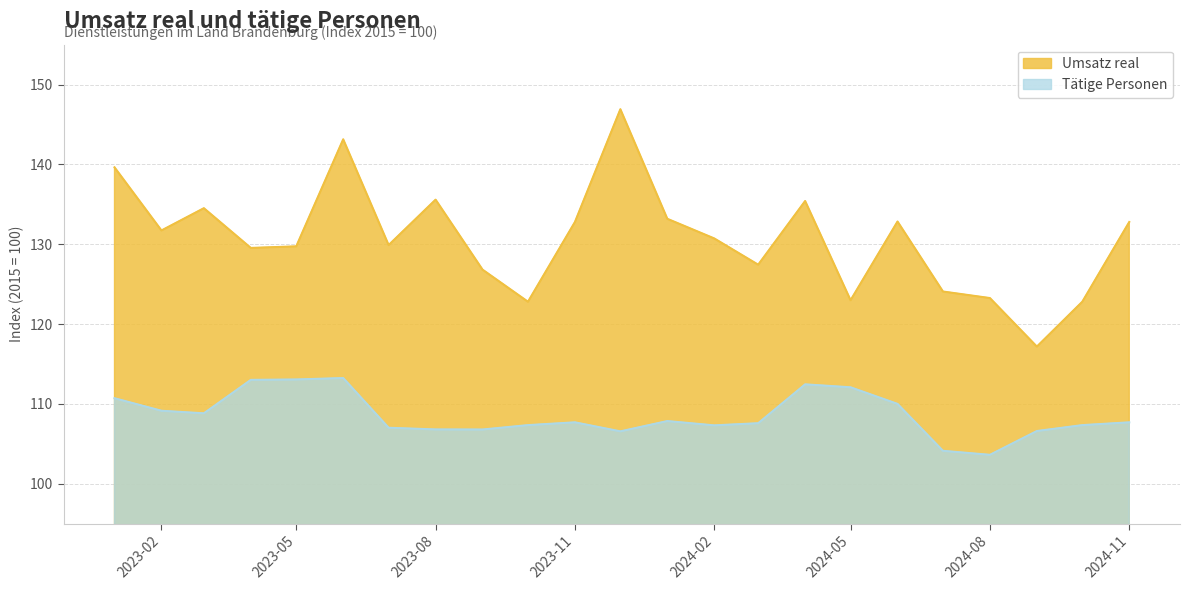

True or false: Umsatz real and Tätige Personen intersect in this chart.

False